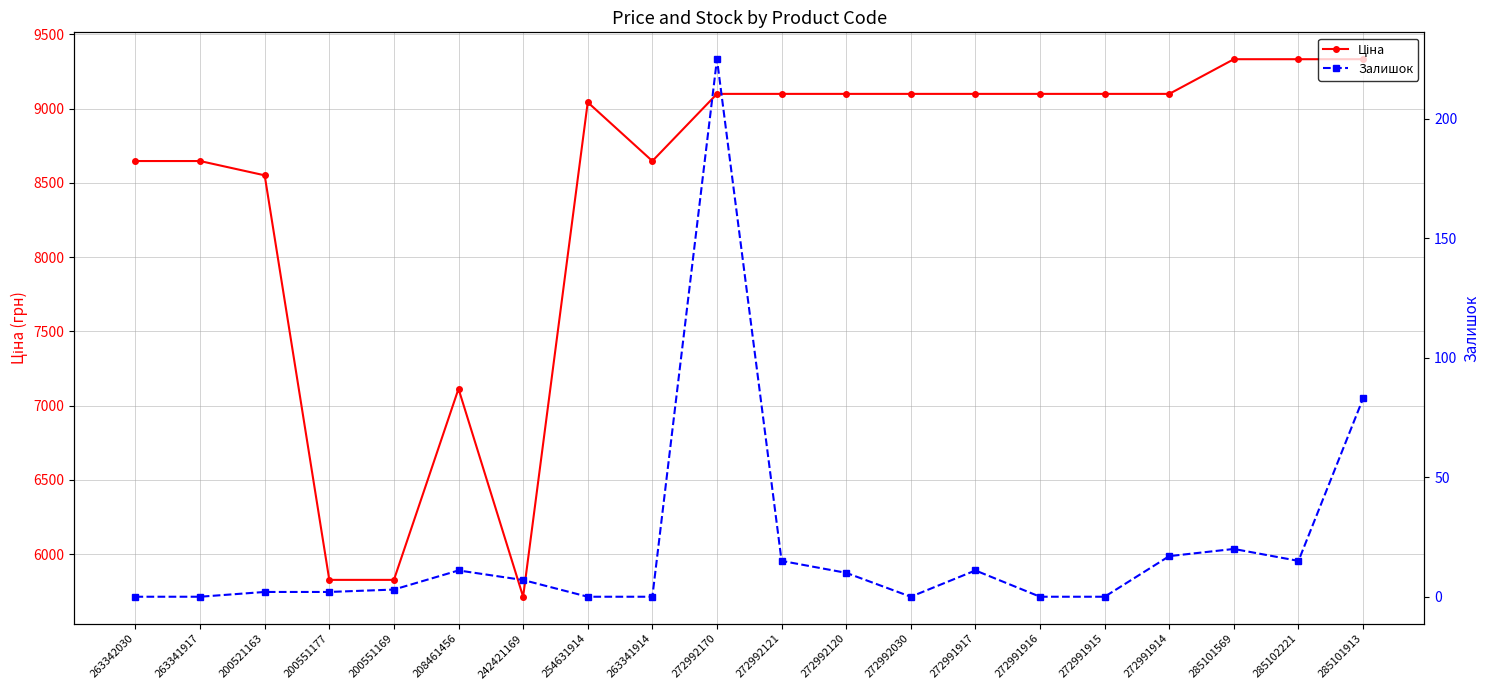

The Ціна series shows 7112.9 at 208461456. True or false?

True